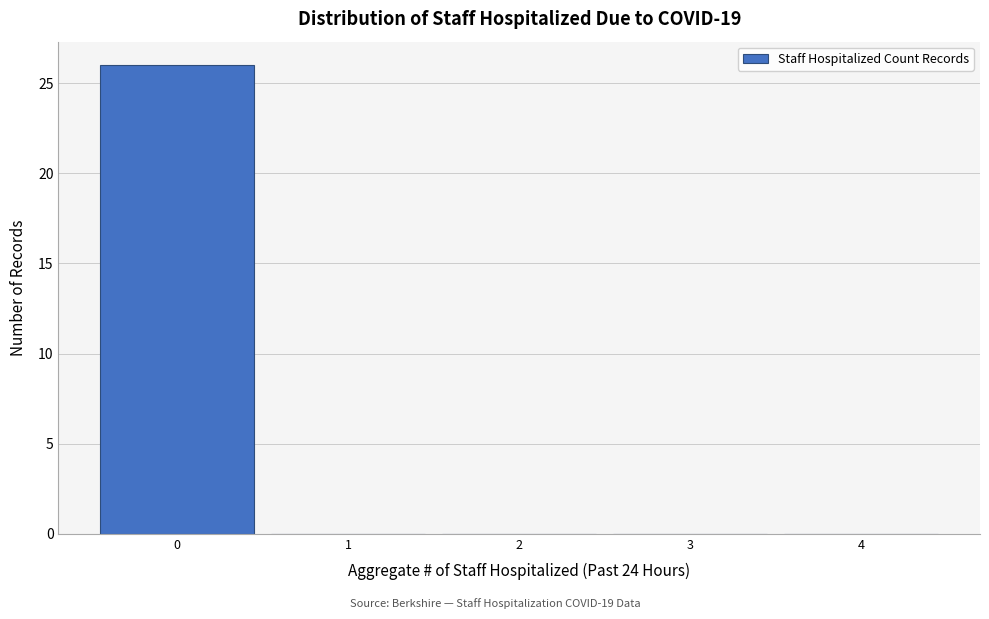

Reading left to right, list every bar in this chart as the range it spans on the x-axis followed by its height. The values are not printed on the chart, so give them approximately, as read against the axis.

-0.5 to 0.5: 26
0.5 to 1.5: 0
1.5 to 2.5: 0
2.5 to 3.5: 0
3.5 to 4.5: 0